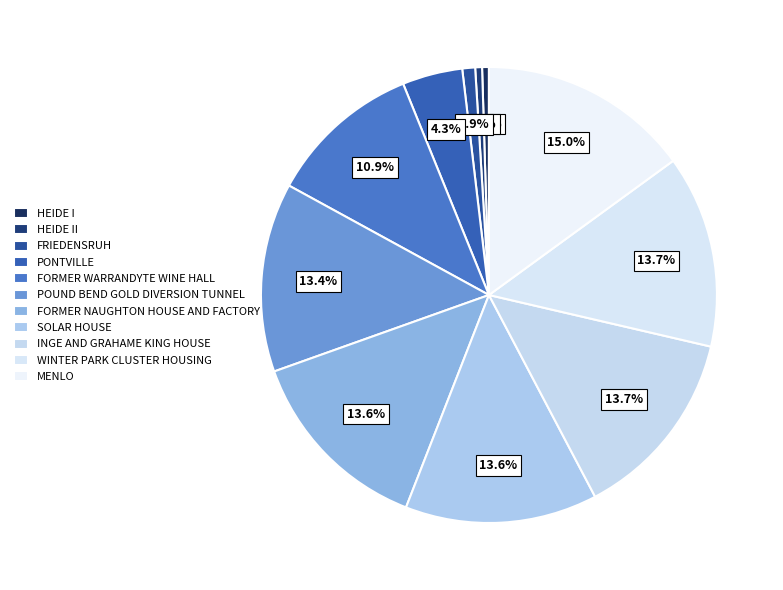

How many slices are in this pie chart?

11